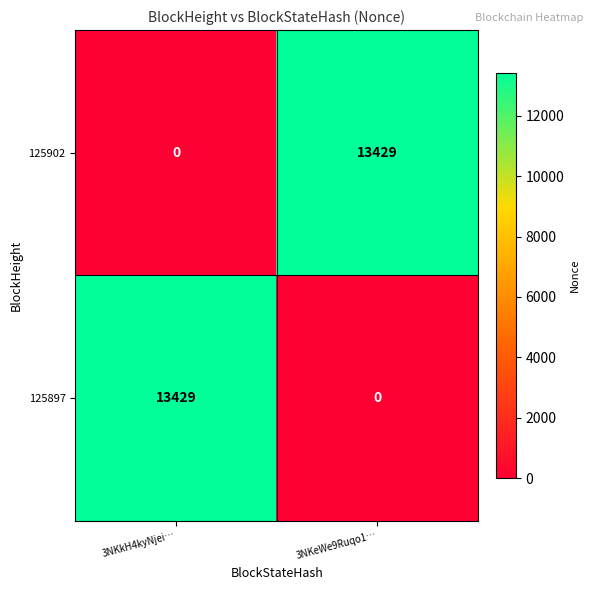

Reading left to right, what are all the values shown in this chart?

125902: 3NKkH4kyNjei…=0	3NKeWe9Ruqo1…=13429
125897: 3NKkH4kyNjei…=13429	3NKeWe9Ruqo1…=0